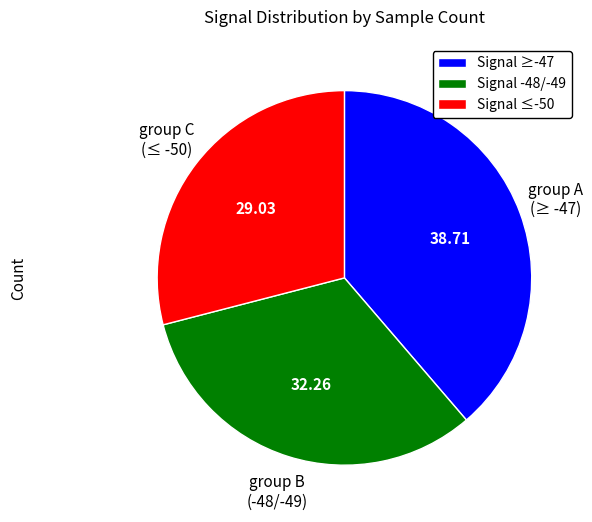

Is the sum of Signal ≤-50 and Signal ≥-47 greater than half?

Yes